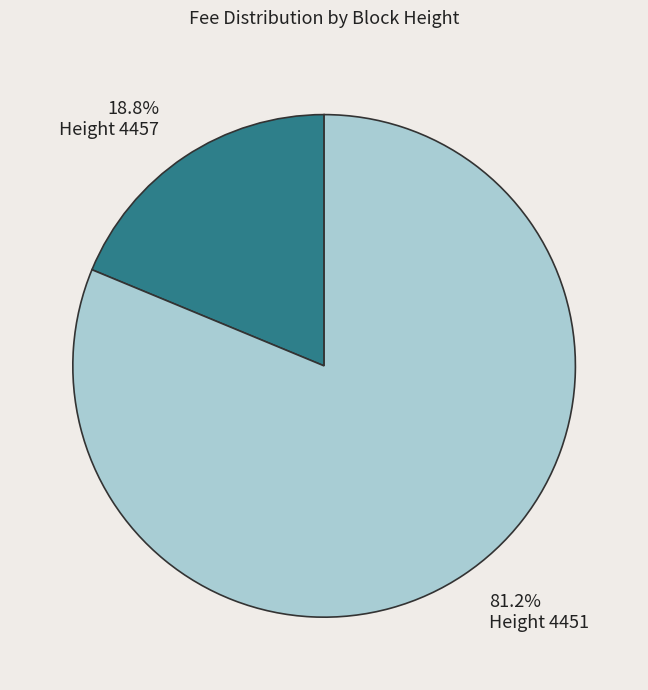

Does any single category account for the majority?

Yes